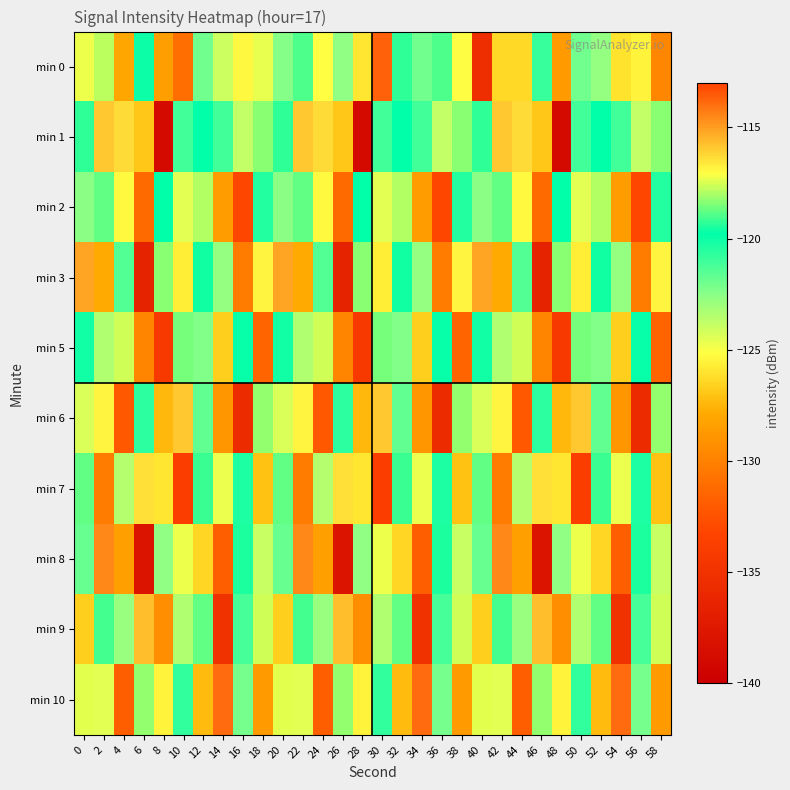

What is the spread (max minus min) of values at 42?

15.7